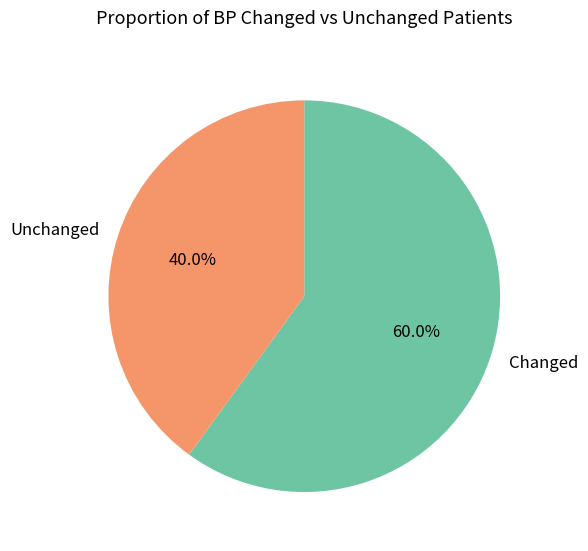

Does Changed account for over 50% of the chart?

Yes